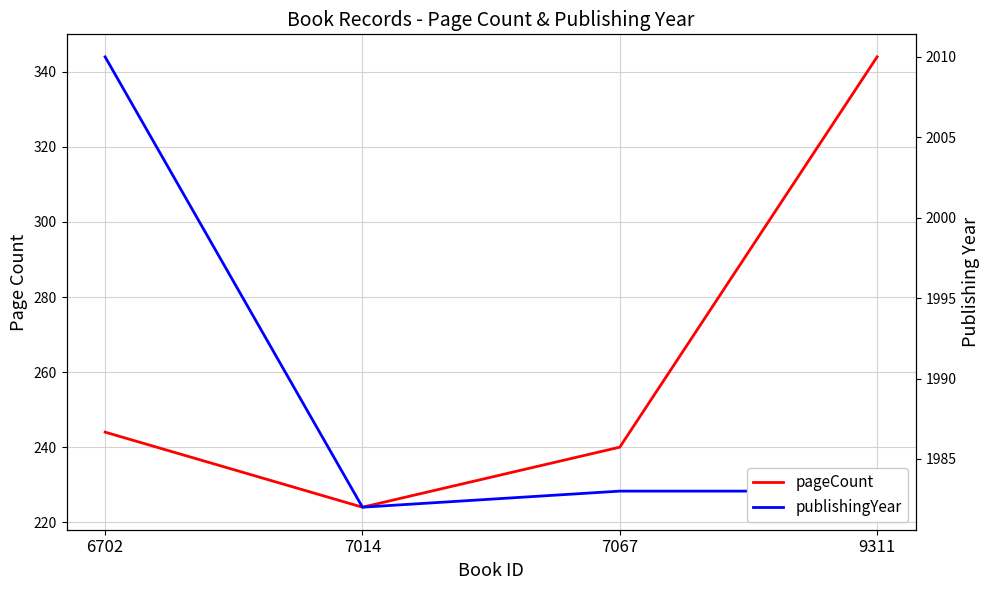

Does the chart have visible grid lines?

Yes